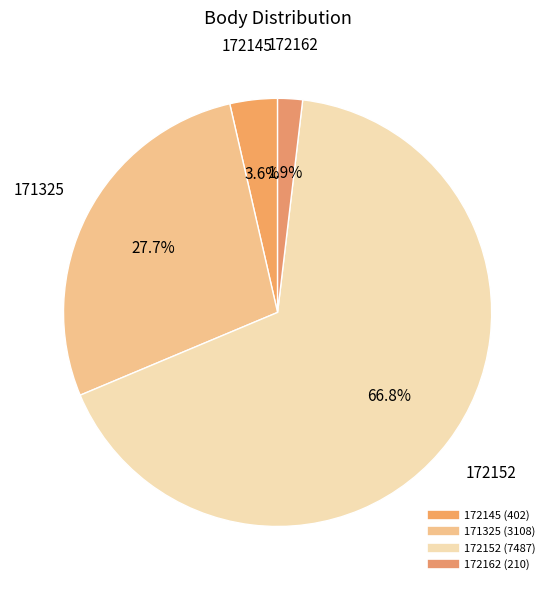

What is the total percentage of 172162 and 171325?

29.6%